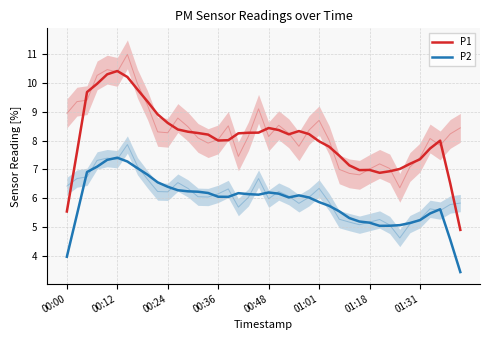

Between 01:18 and 01:31, which series saw the biggest shift?

P1